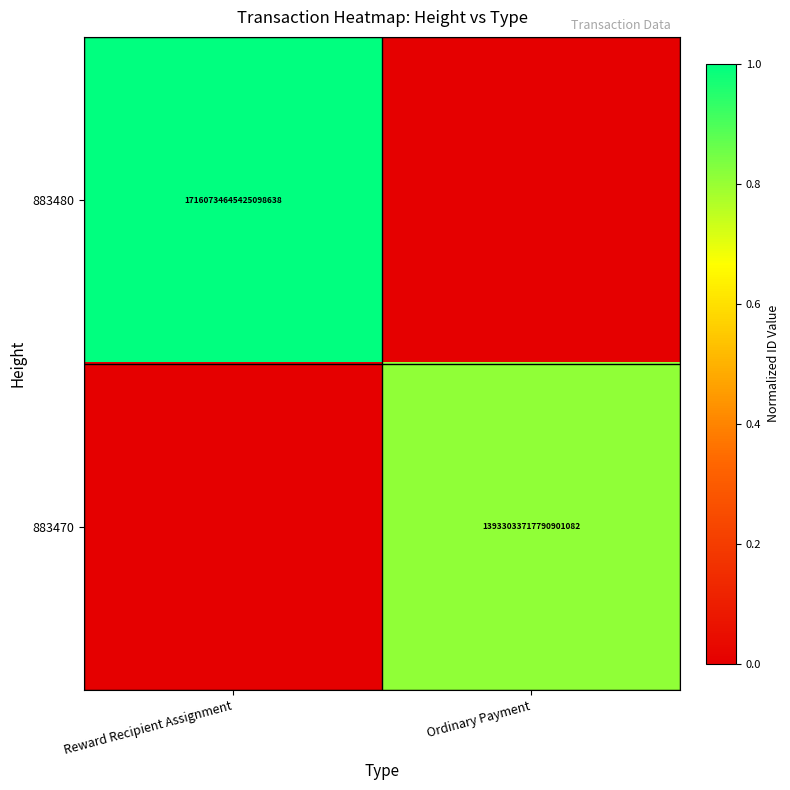

The value of 883480 at Reward Recipient Assignment is 17160734645425098752. True or false?

True